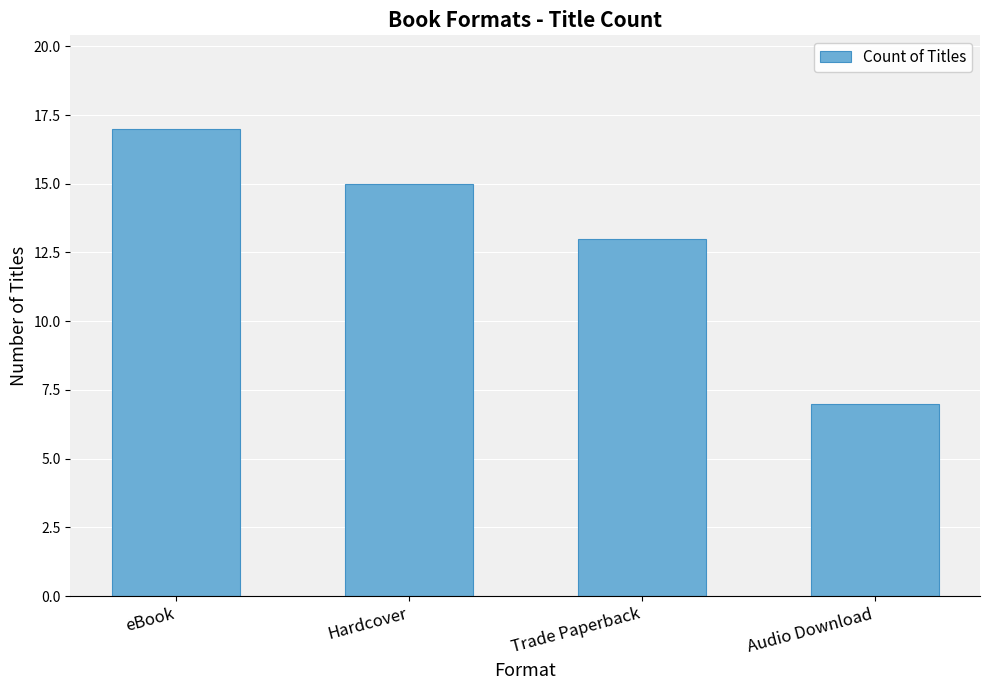

Rank the categories by value from lowest to highest.

Audio Download, Trade Paperback, Hardcover, eBook